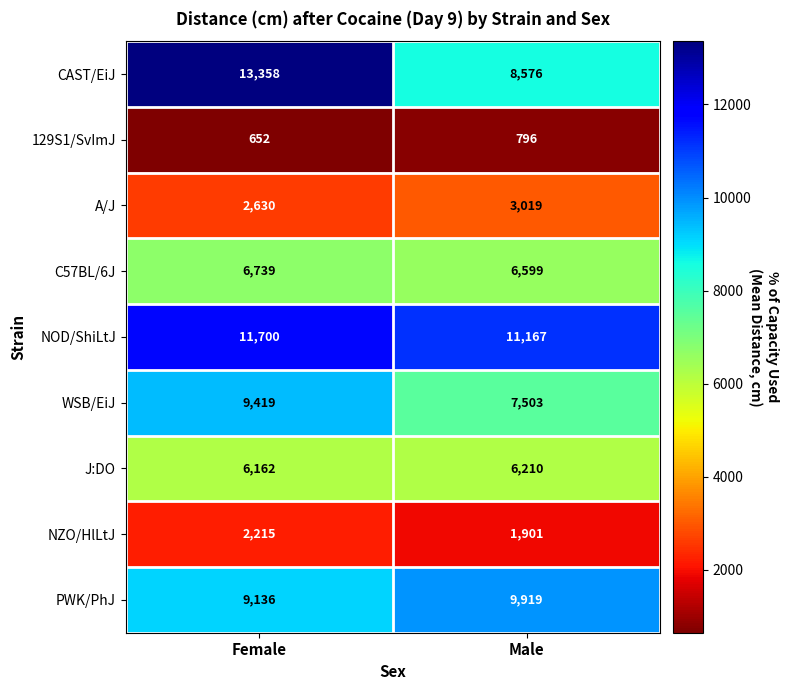

At which category is the sum across all series the highest?

Female